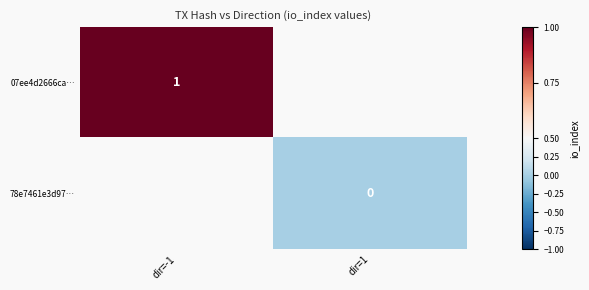

Count the number of data series in this chart.

2